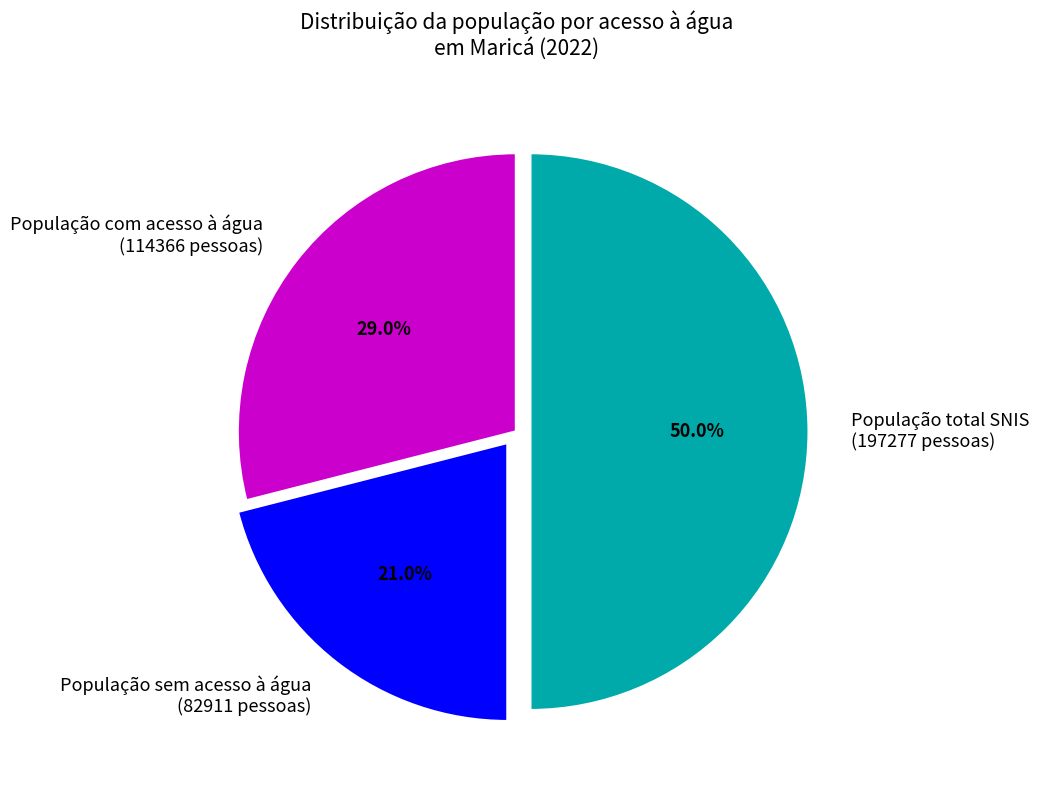

Count the number of slices in the pie.

3